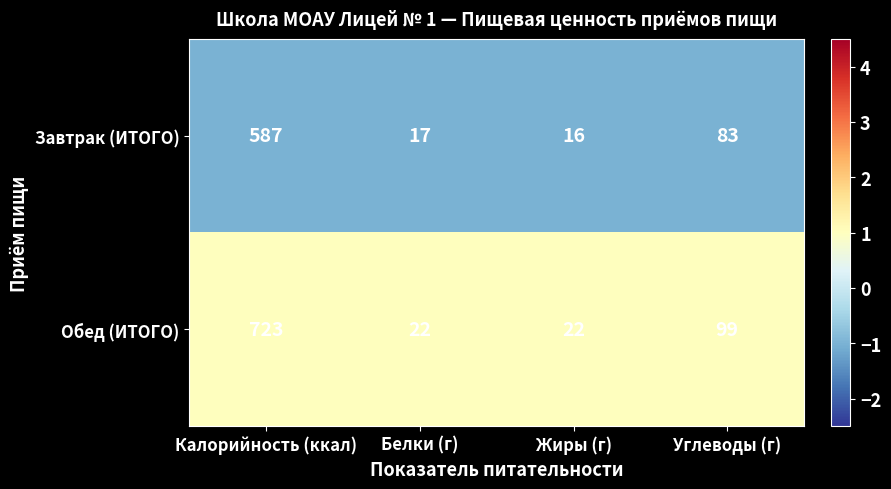

Reading left to right, transcribe all the data shown in this chart.

Завтрак (ИТОГО): Калорийность (ккал)=587	Белки (г)=17	Жиры (г)=16	Углеводы (г)=83
Обед (ИТОГО): Калорийность (ккал)=723	Белки (г)=22	Жиры (г)=22	Углеводы (г)=99